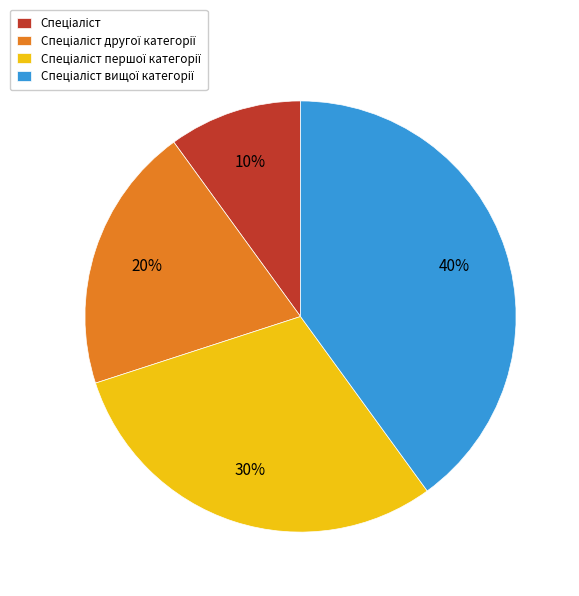

How many segments does this pie chart have?

4